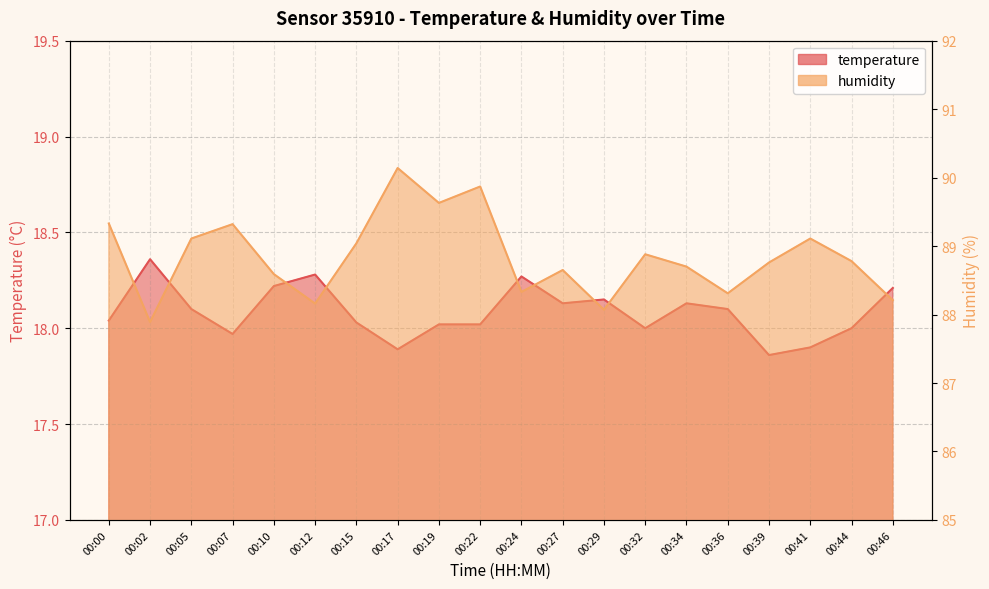

Reading left to right, what are all the values shown in this chart?

temperature: 00:00=18.0	00:02=18.4	00:05=18.1	00:07=18.0	00:10=18.2	00:12=18.3	00:15=18.0	00:17=17.9	00:19=18.0	00:22=18.0	00:24=18.3	00:27=18.1	00:29=18.1	00:32=18.0	00:34=18.1	00:36=18.1	00:39=17.9	00:41=17.9	00:44=18.0	00:46=18.2
humidity: 00:00=89.3	00:02=87.9	00:05=89.1	00:07=89.3	00:10=88.6	00:12=88.2	00:15=89.0	00:17=90.1	00:19=89.6	00:22=89.9	00:24=88.3	00:27=88.7	00:29=88.1	00:32=88.9	00:34=88.7	00:36=88.3	00:39=88.8	00:41=89.1	00:44=88.8	00:46=88.2